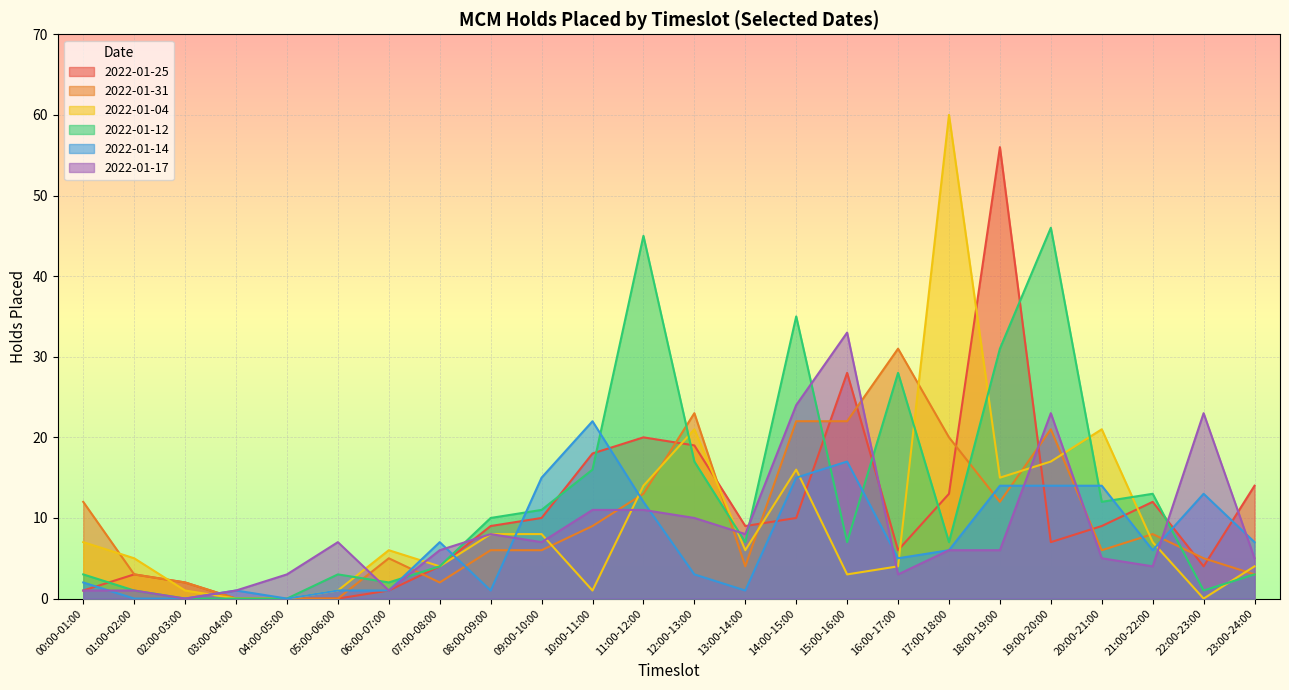

What is the sum of the 2022-01-17 values at 06:00-07:00 and 21:00-22:00?

5